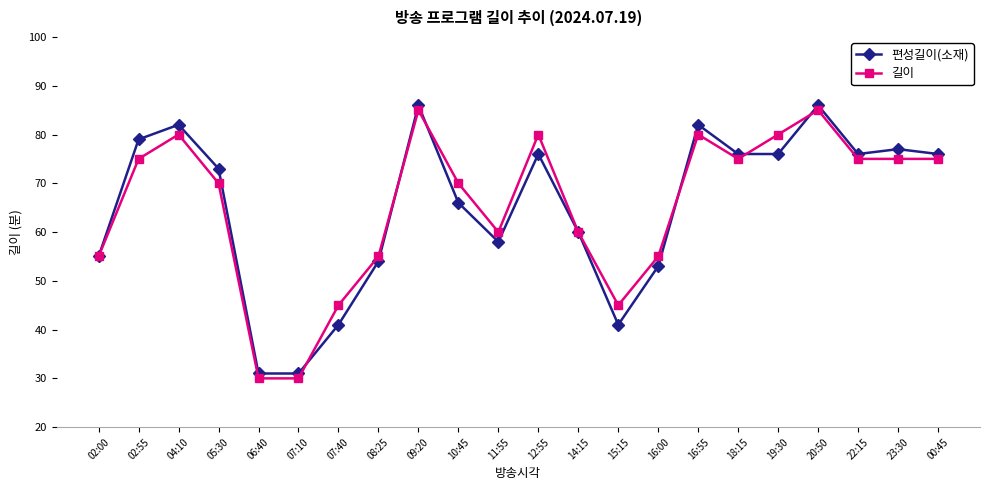

Rank the series by their maximum value, from lowest to highest.

길이, 편성길이(소재)